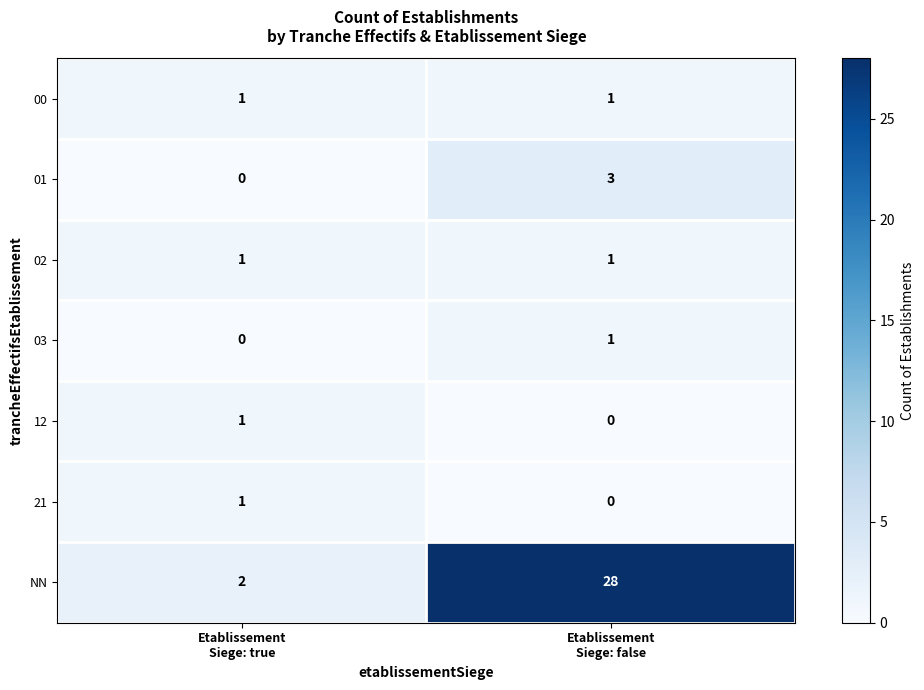

What is the maximum value shown in the chart?

28